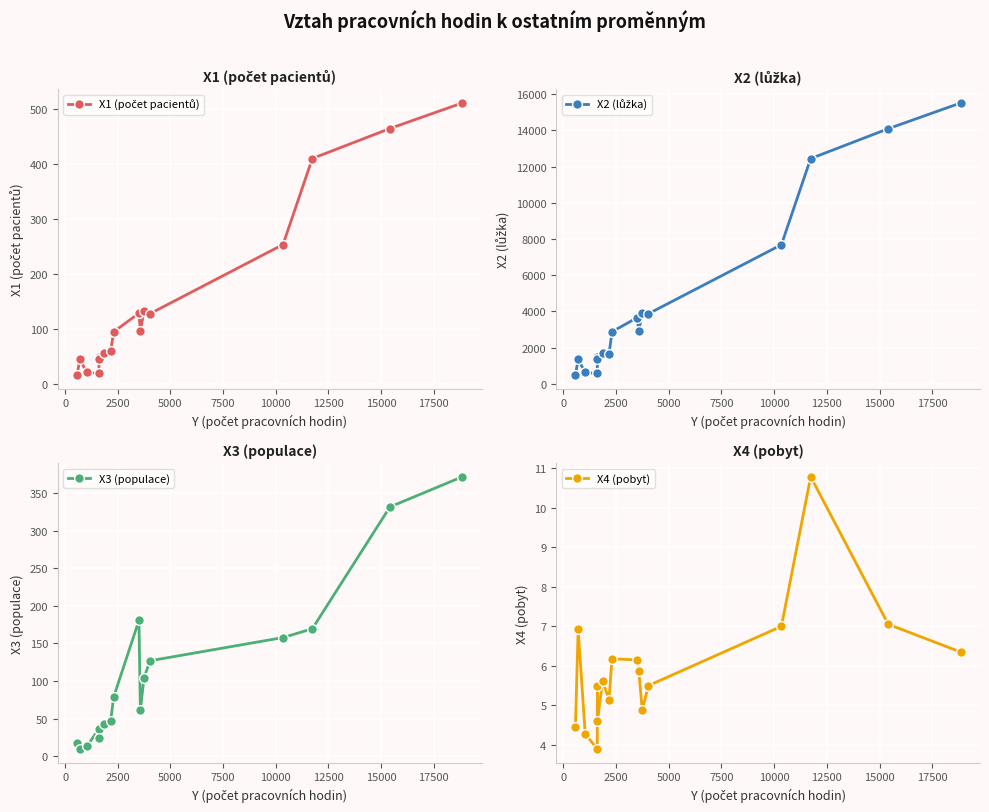

What are all the series names shown in the legend?

X1 (počet pacientů), X2 (lůžka), X3 (populace), X4 (pobyt)